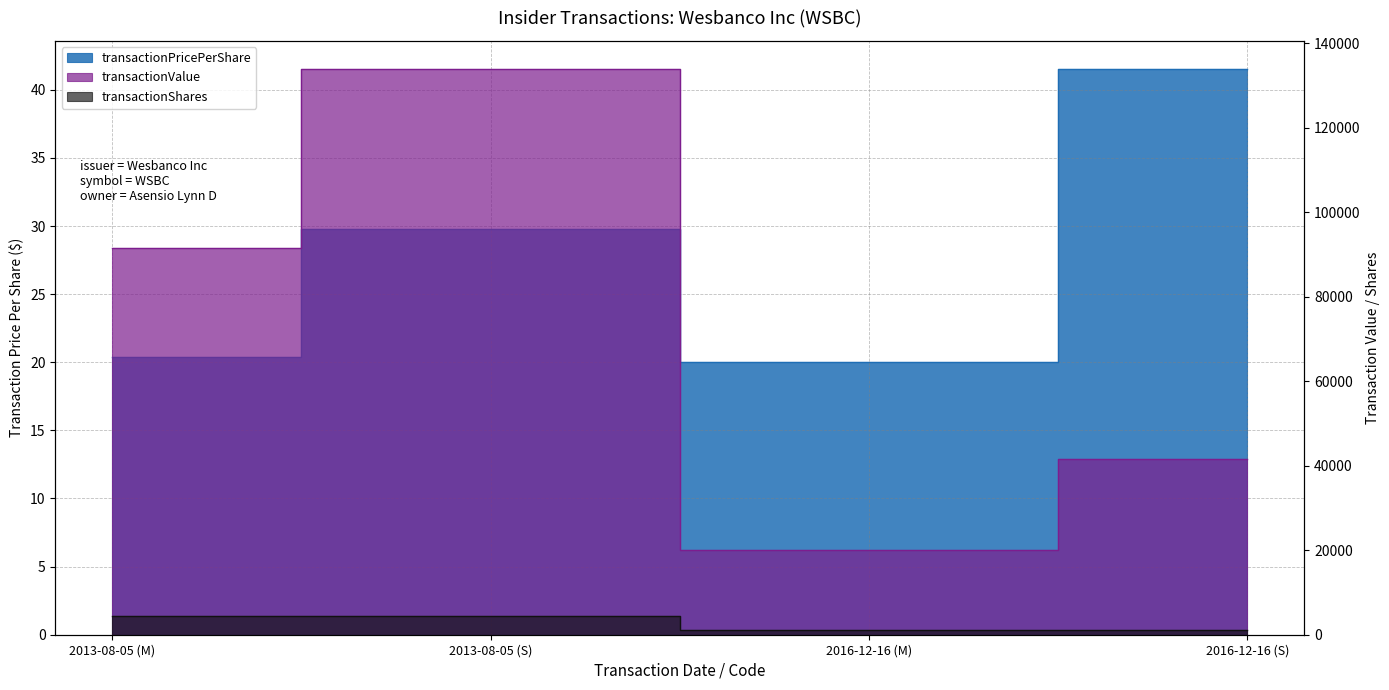

The transactionPricePerShare series shows 41.5 at 2016-12-16 (S). True or false?

True